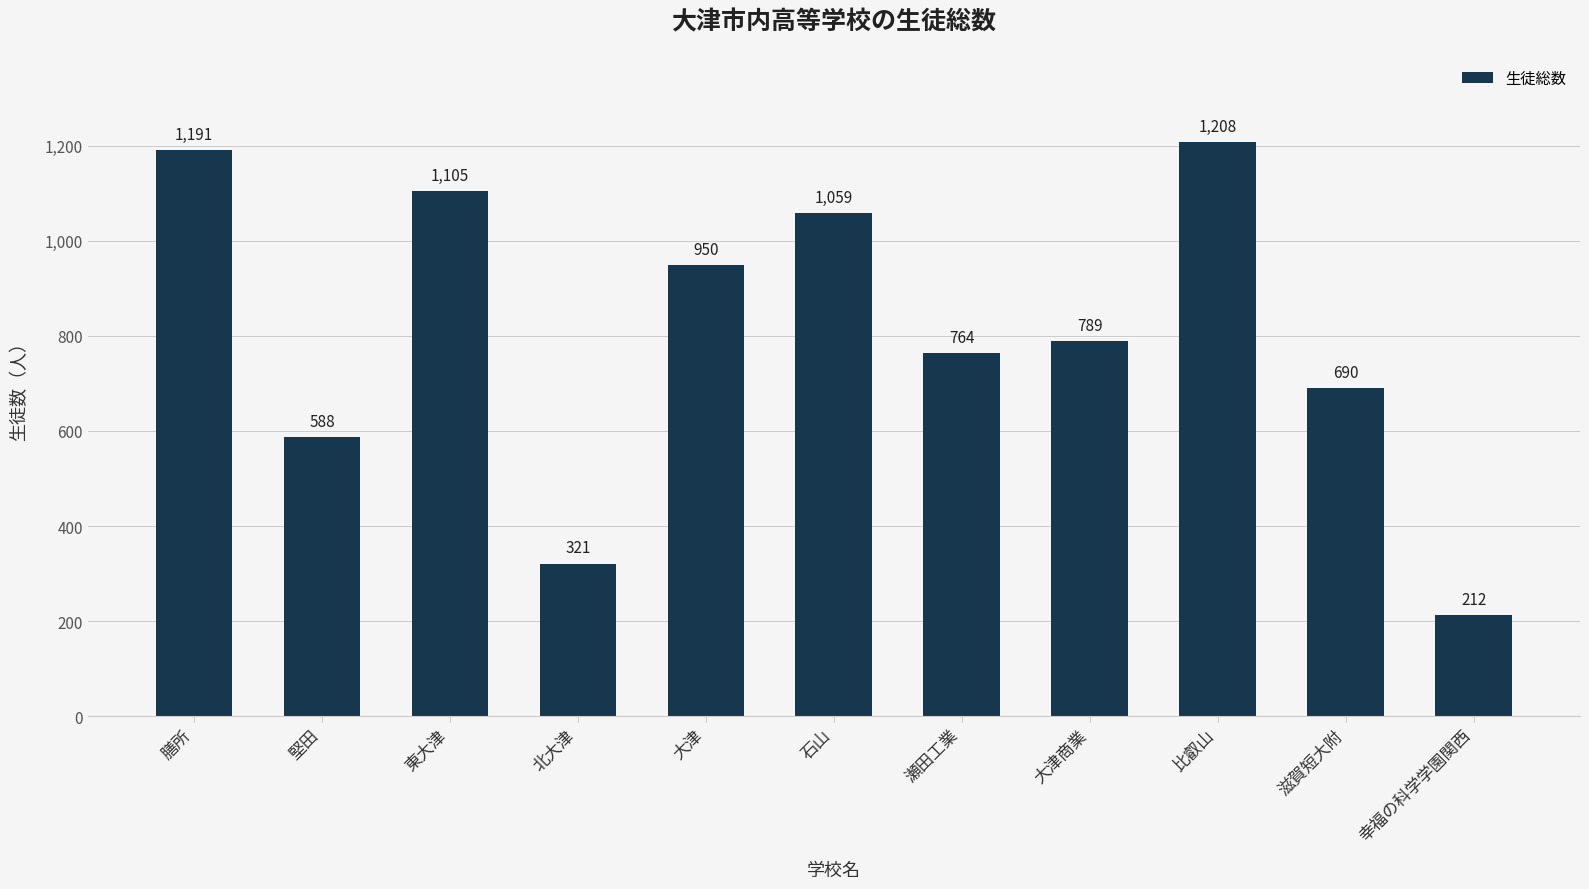

What is the difference between the second highest and second lowest values?

870